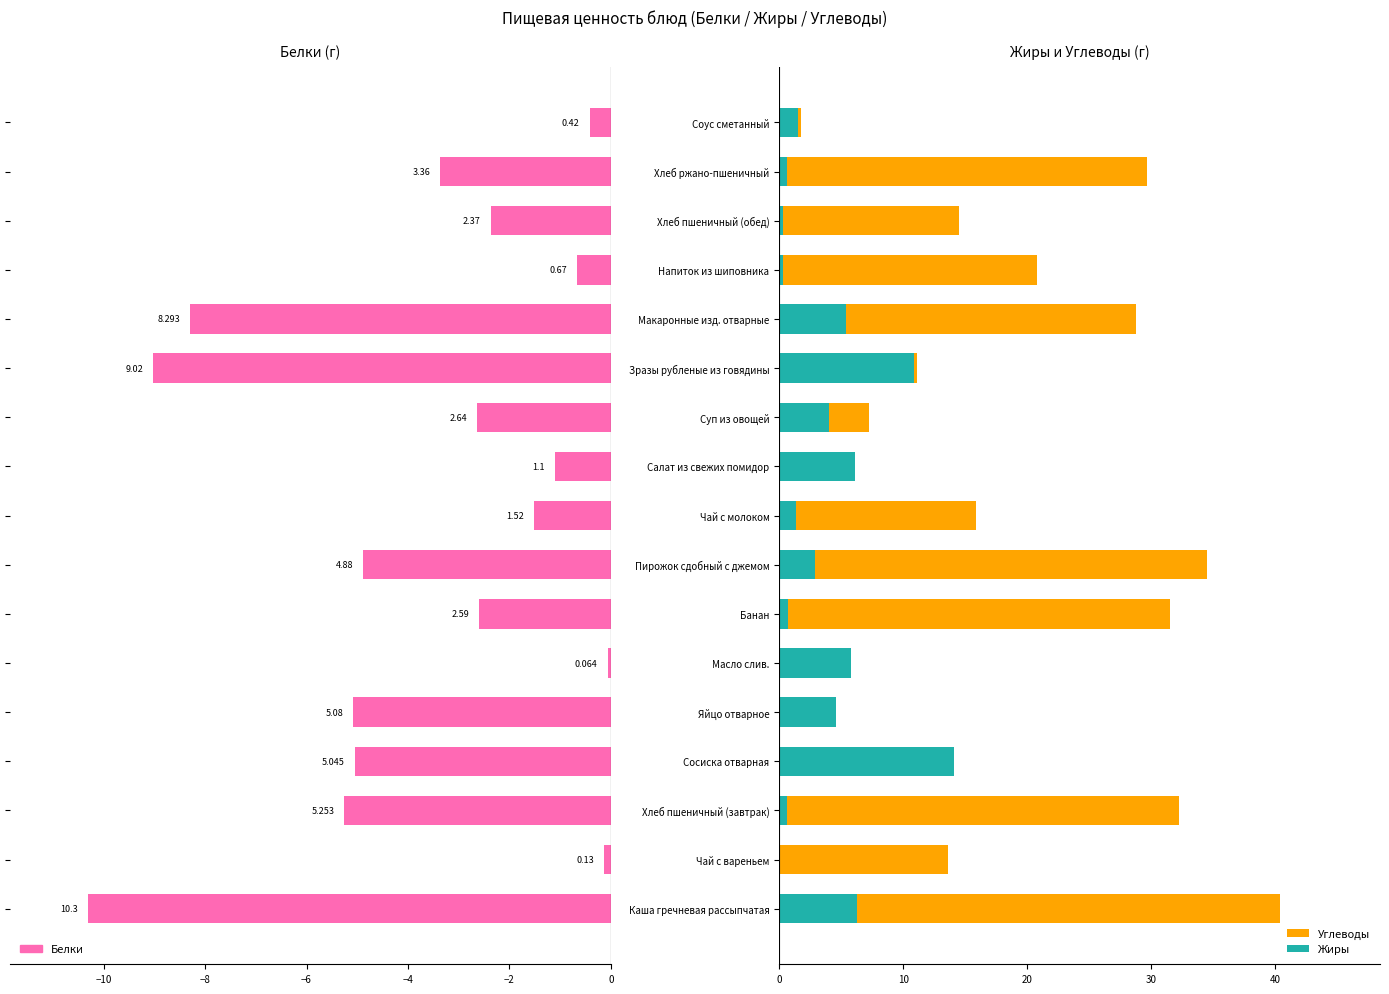

What position from the left is Хлеб ржано-пшеничный?

16